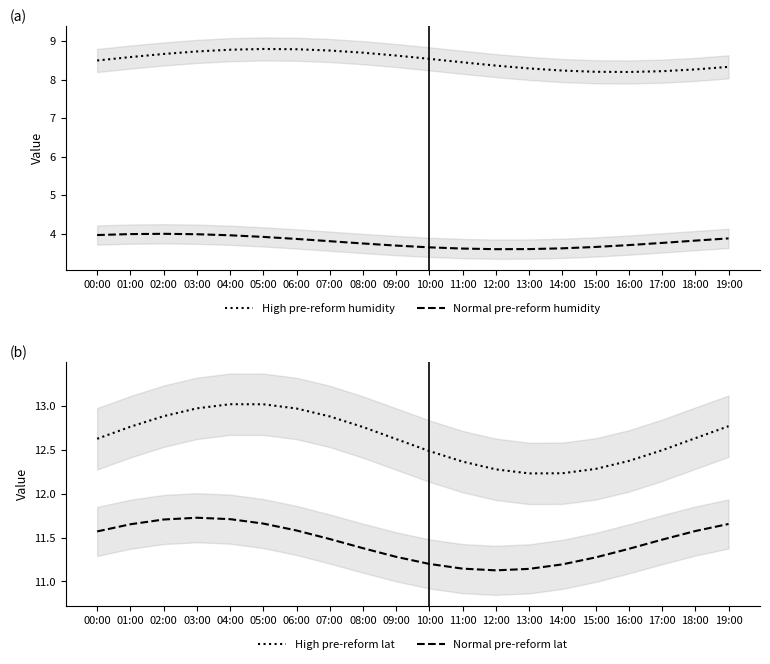

What is the spread (max minus min) of values at 10:00?

8.8